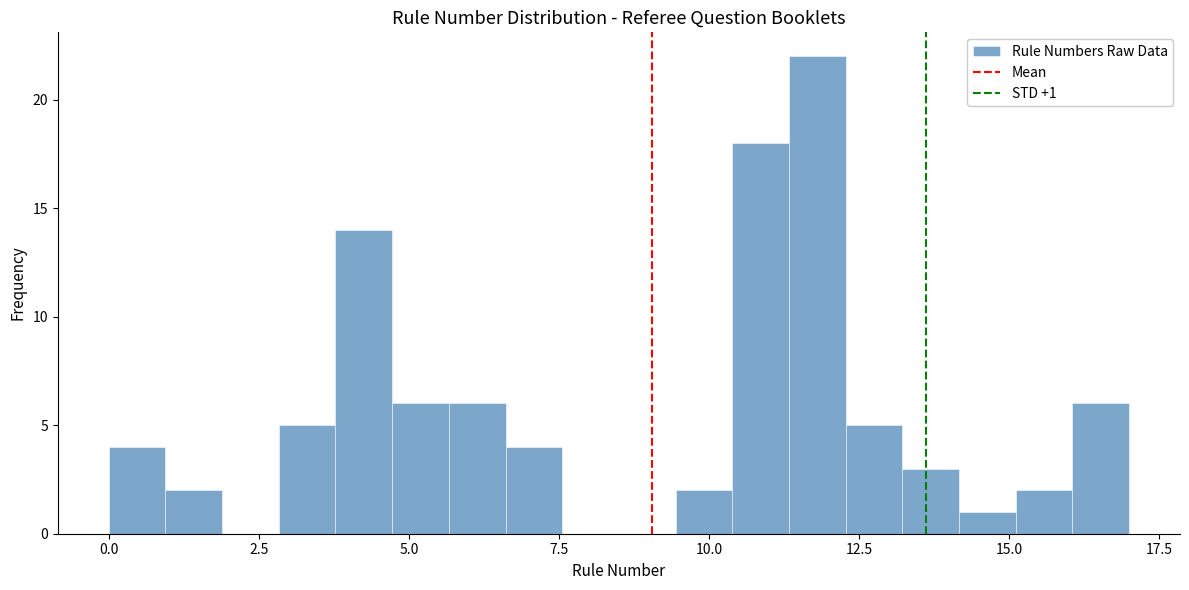

Read against the x-axis, roughly where is the centre of the tallest bar?

12.0